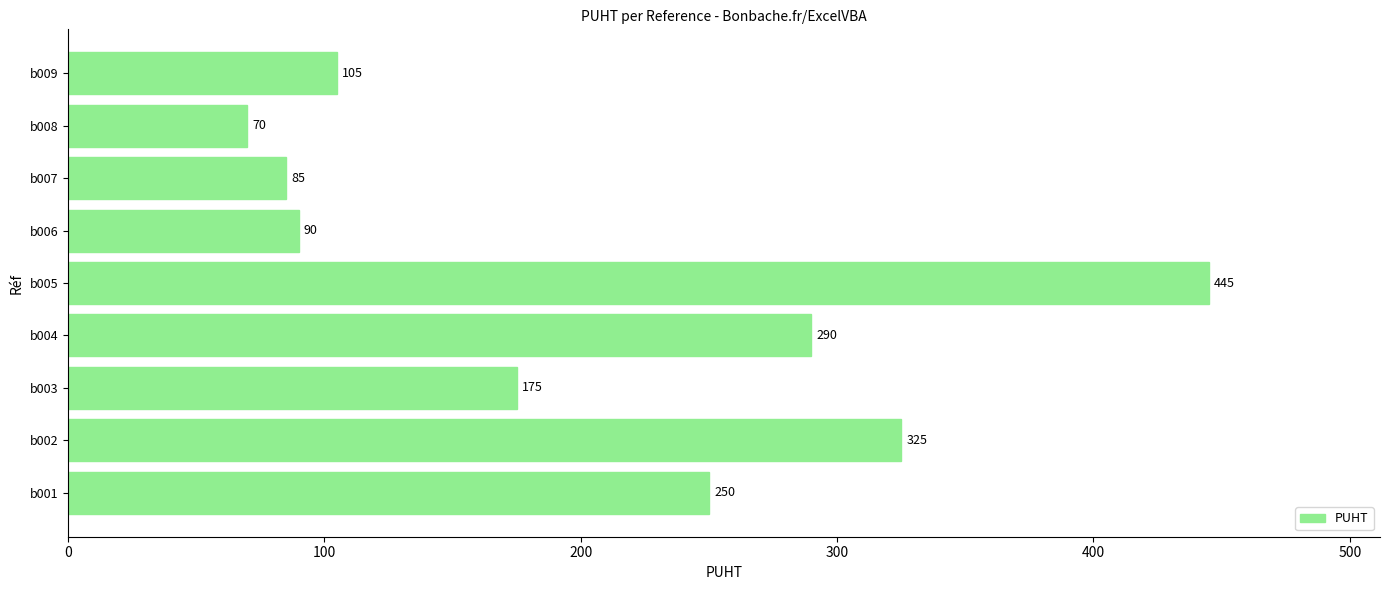

What is the greatest value displayed?

445